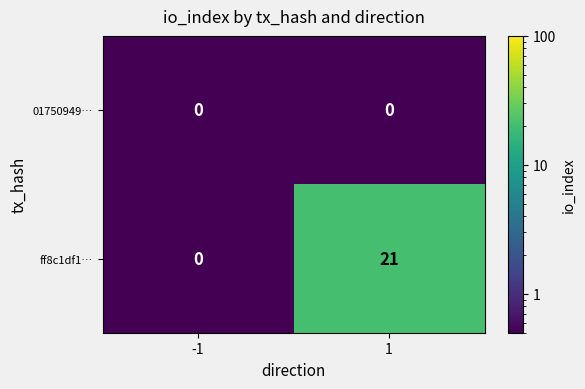

What is the spread (max minus min) of values at 1?

21